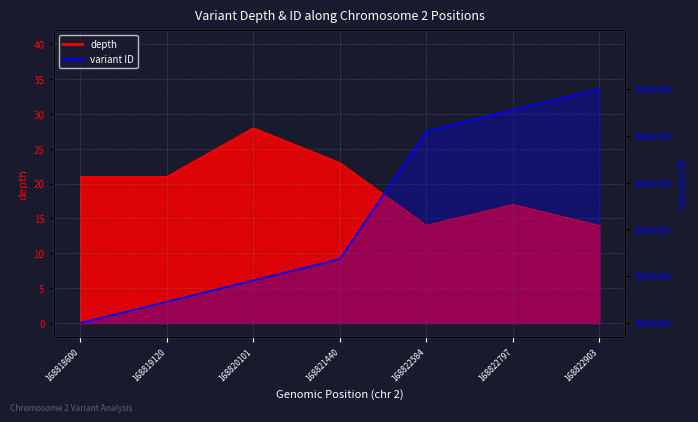

What is the difference between the maximum and minimum values?

33.6